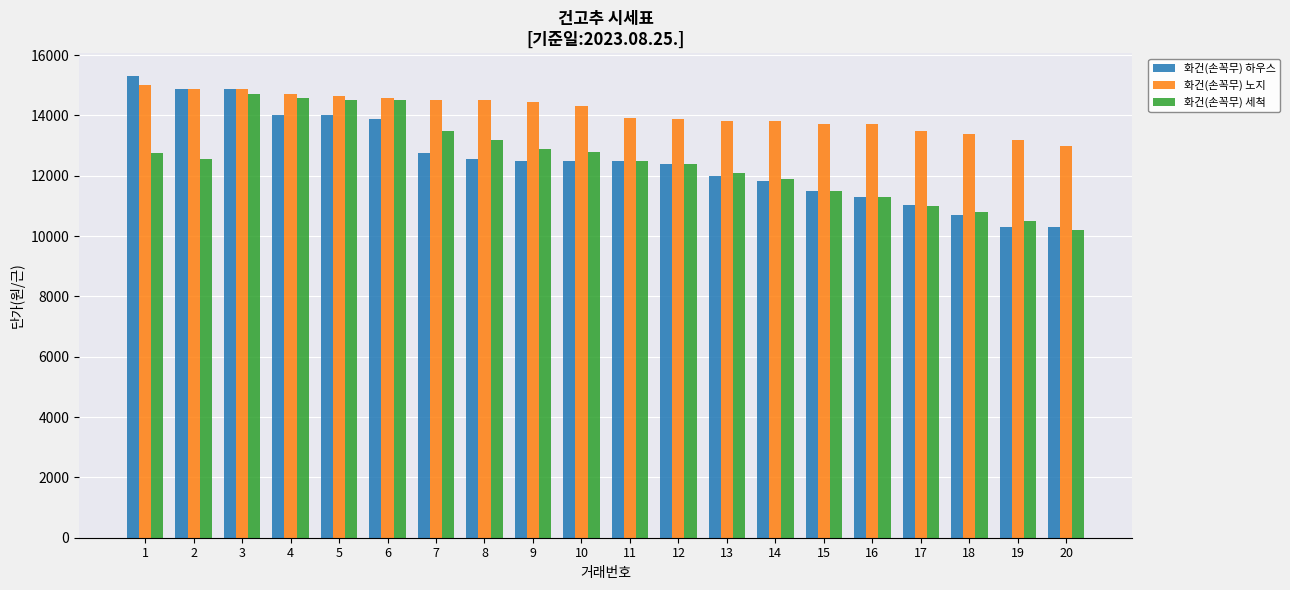

What is the greatest value displayed?

15300